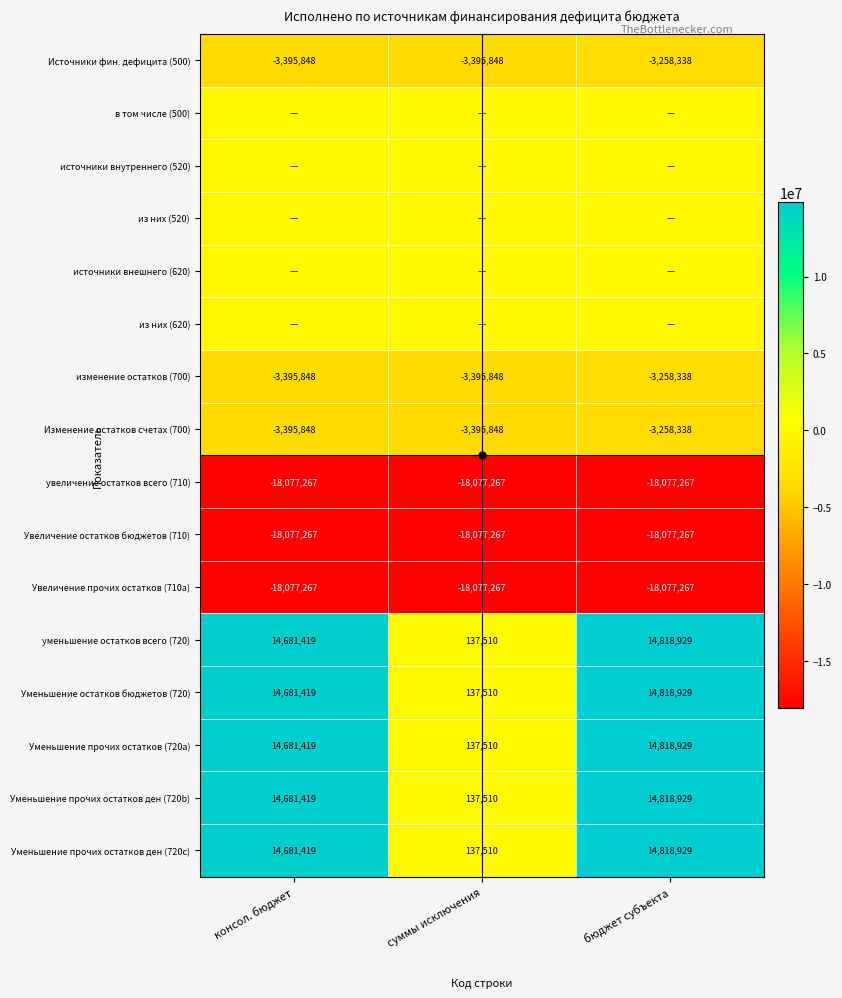

How many series are shown in this chart?

16